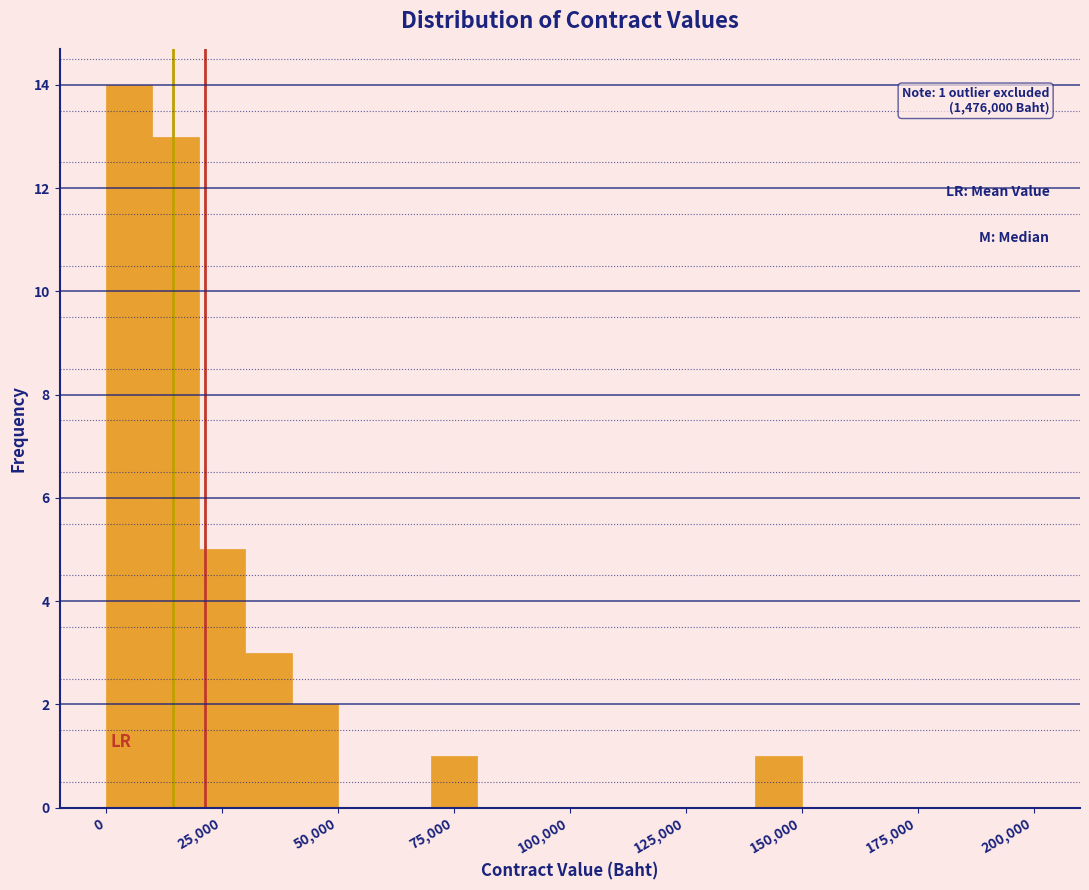

Read against the x-axis, roughly where is the centre of the tallest bar?

5000